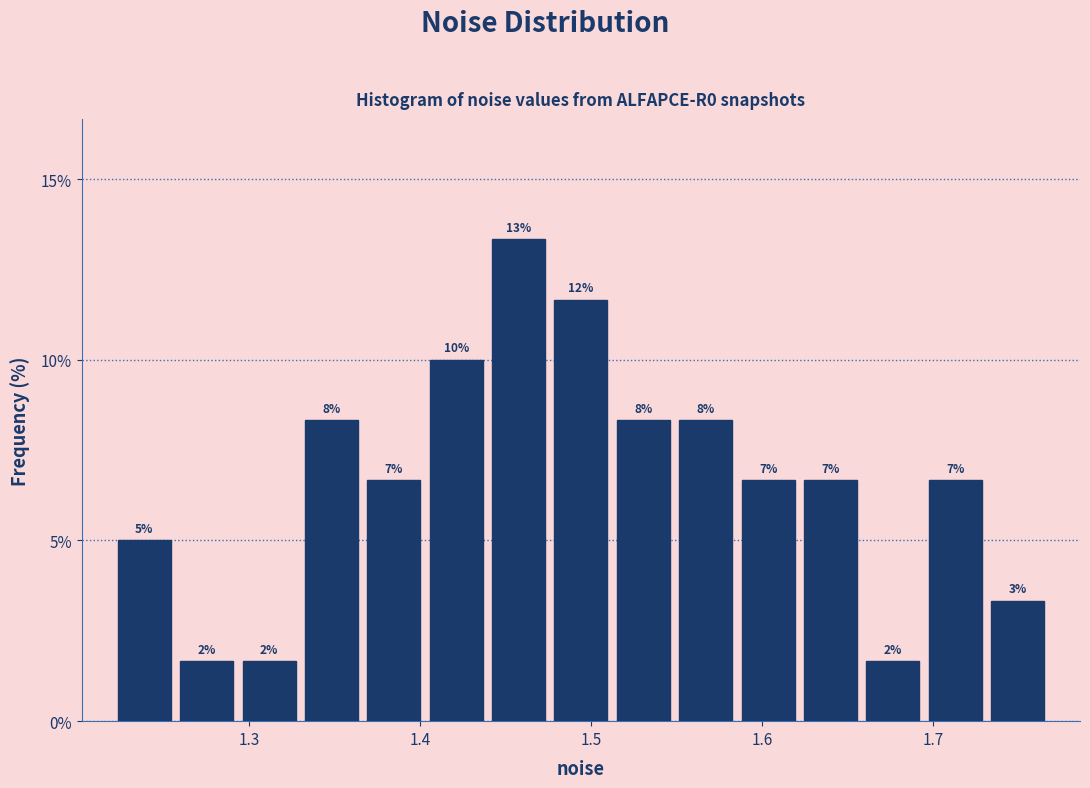

Around what value on the x-axis is the tallest bar? Give the approximate position of its centre, as read against the axis.

1.46